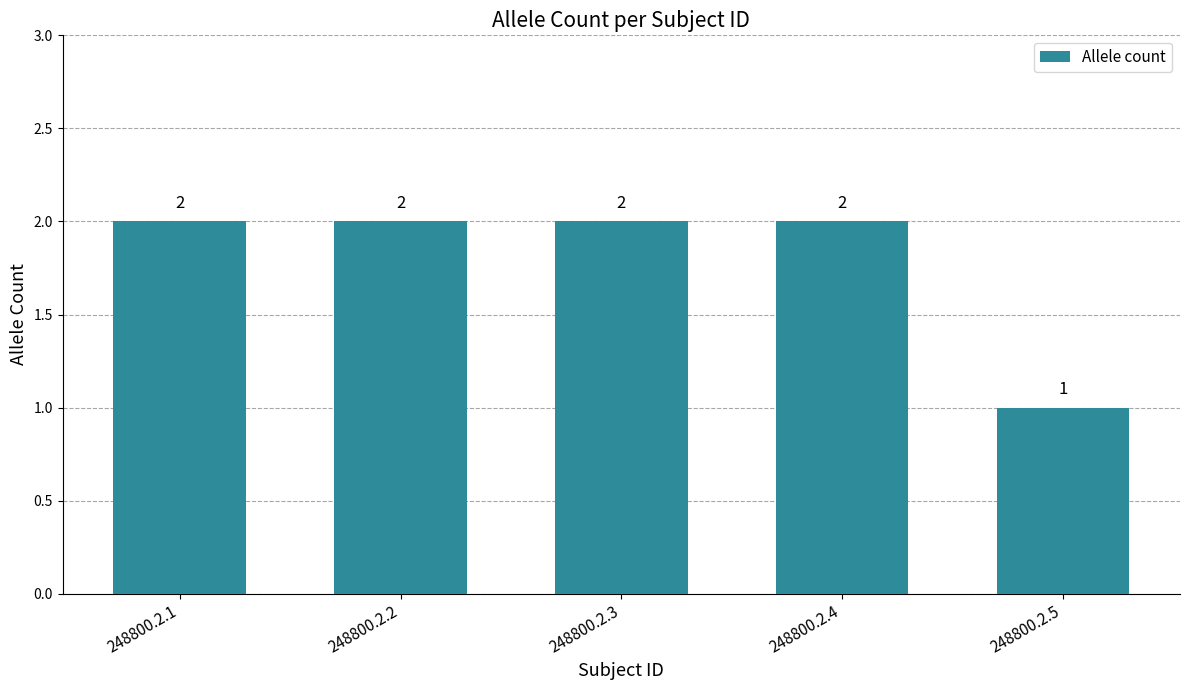

Are the bars grouped side by side (vs. stacked)?

No